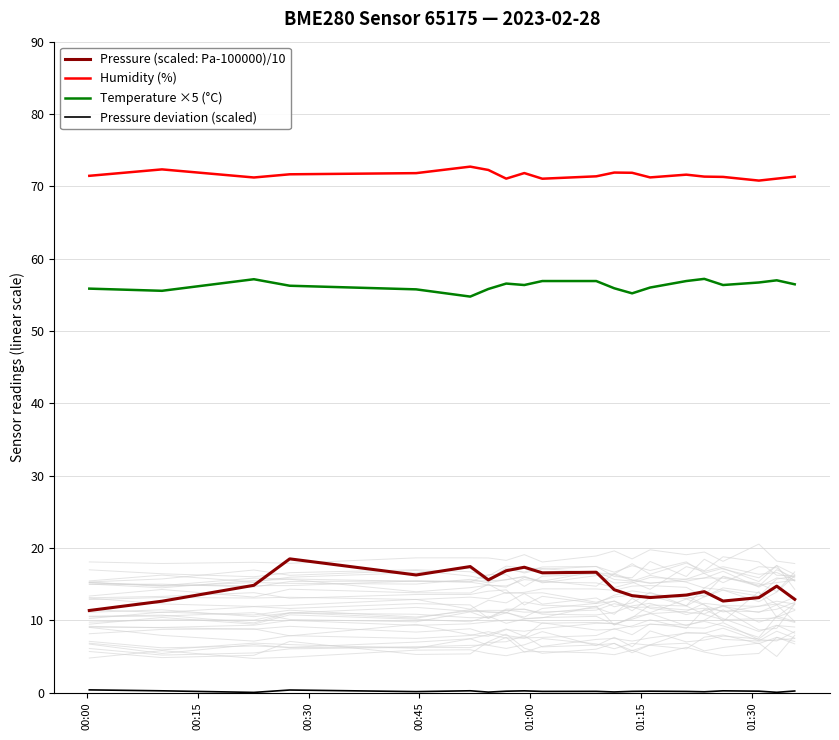

What is the highest value of the Temperature ×5 (°C) series?

57.2